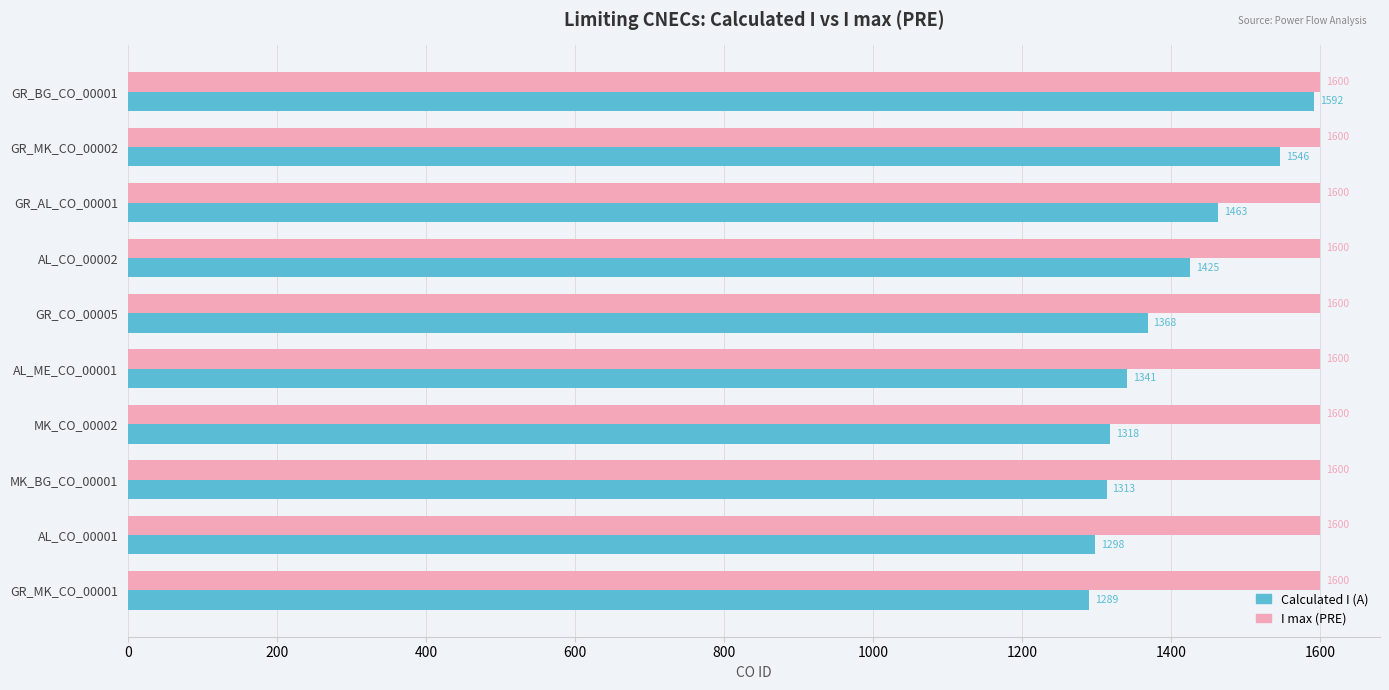

The value of I max (PRE) at GR_BG_CO_00001 is 765. True or false?

False